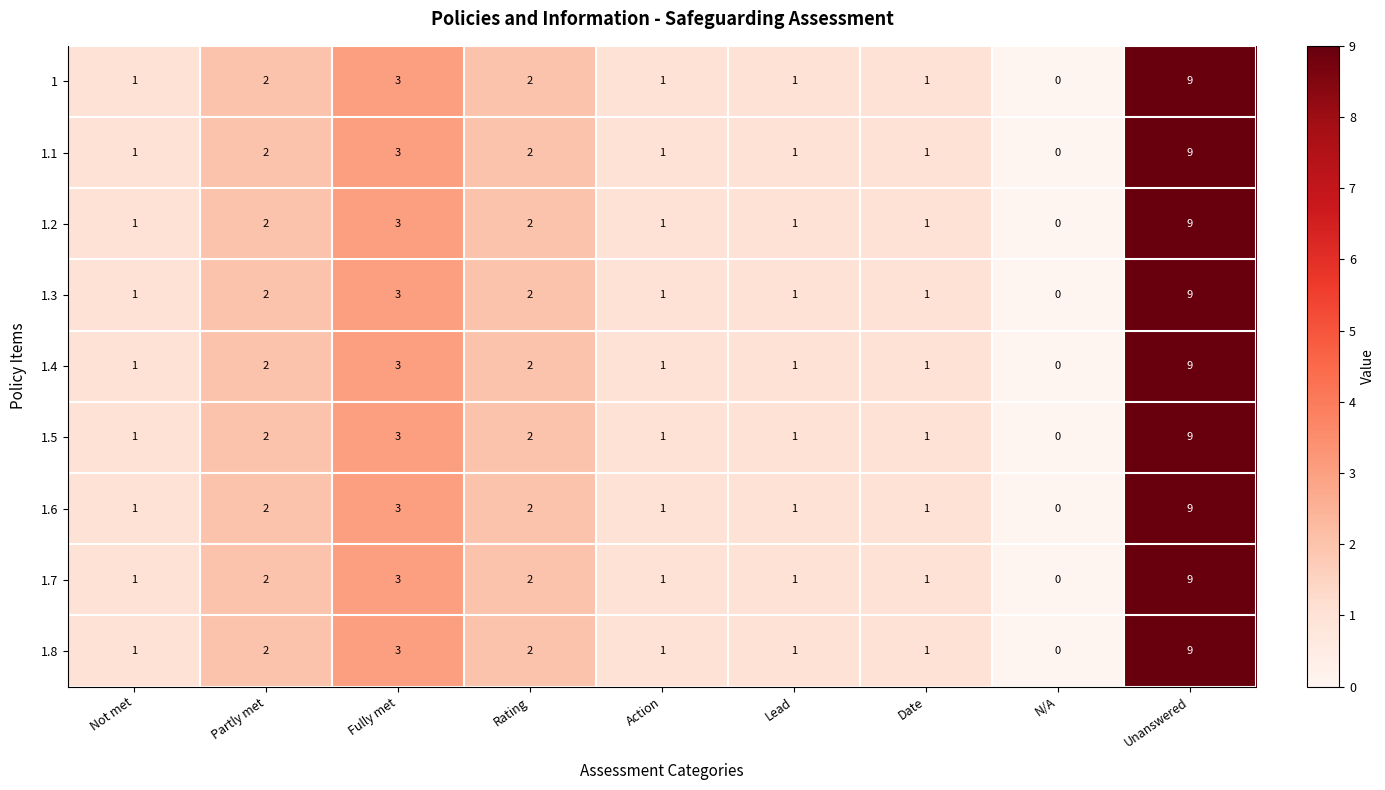

True or false: 1.4 has a value of 0 at N/A.

True